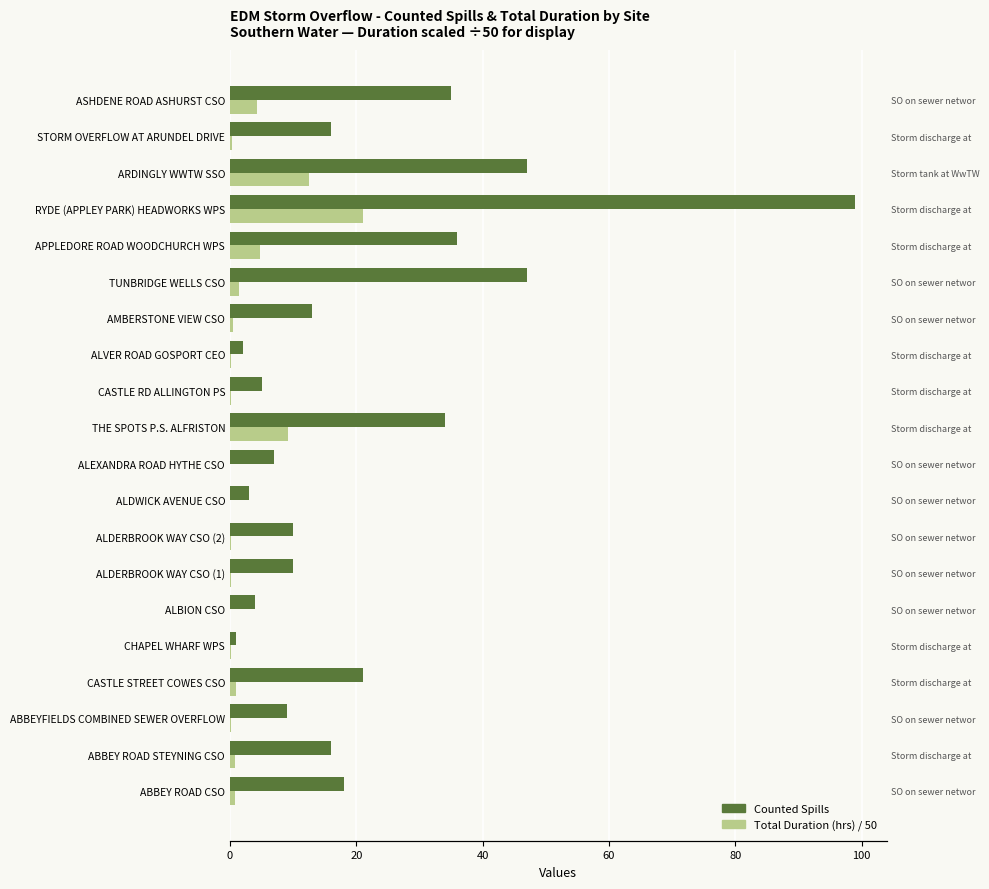

What are all the series names shown in the legend?

Counted Spills, Total Duration (hrs) / 50